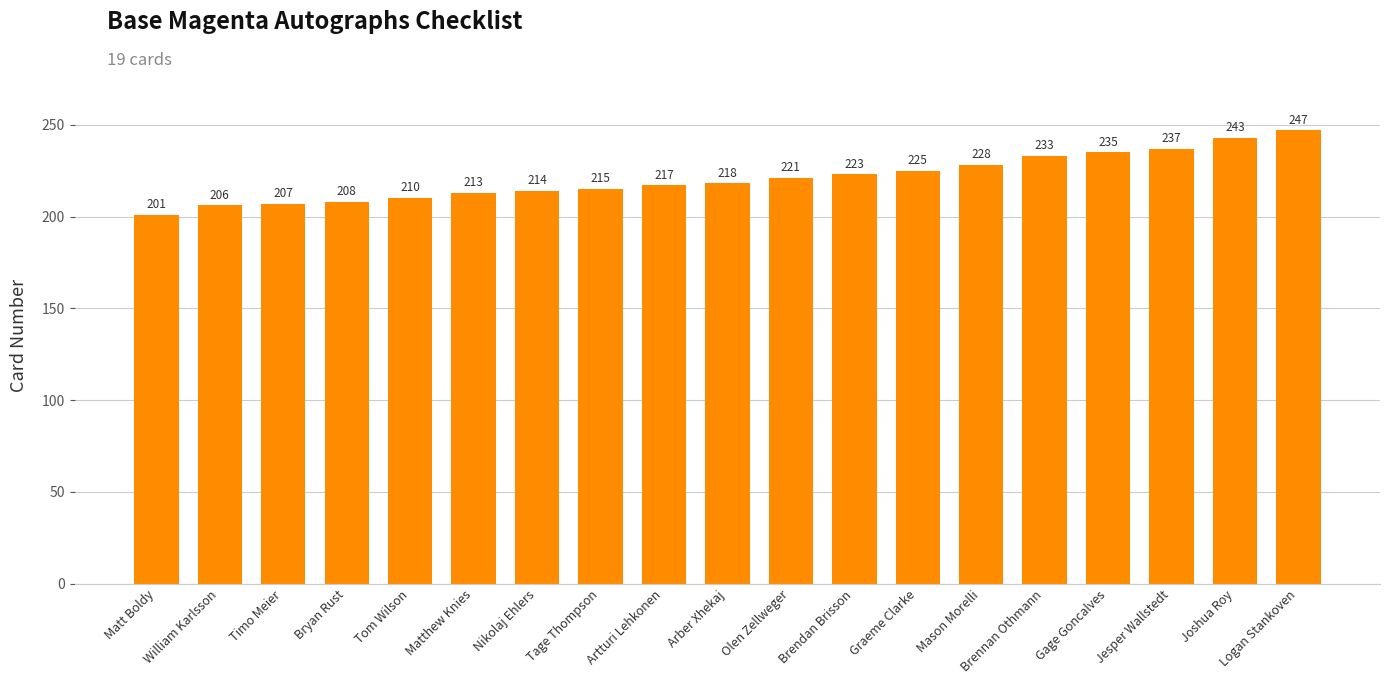

List the labels in order of value, largest first.

Logan Stankoven, Joshua Roy, Jesper Wallstedt, Gage Goncalves, Brennan Othmann, Mason Morelli, Graeme Clarke, Brendan Brisson, Olen Zellweger, Arber Xhekaj, Artturi Lehkonen, Tage Thompson, Nikolaj Ehlers, Matthew Knies, Tom Wilson, Bryan Rust, Timo Meier, William Karlsson, Matt Boldy